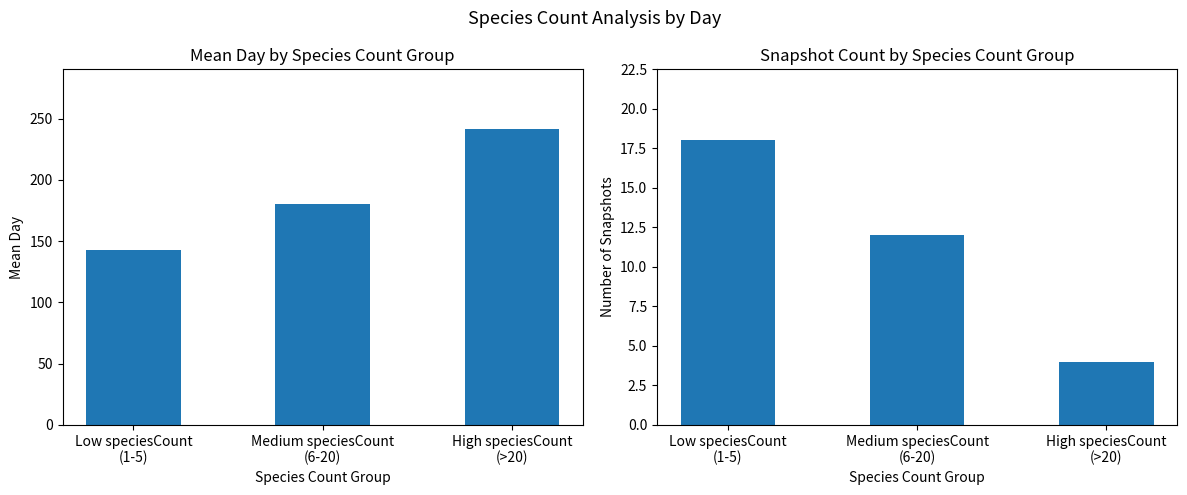

Reading left to right, transcribe all the data shown in this chart.

Mean Day: Low speciesCount
(1-5)=142.3	Medium speciesCount
(6-20)=180.5	High speciesCount
(>20)=241.8
Number of Snapshots: Low speciesCount
(1-5)=18.0	Medium speciesCount
(6-20)=12.0	High speciesCount
(>20)=4.0